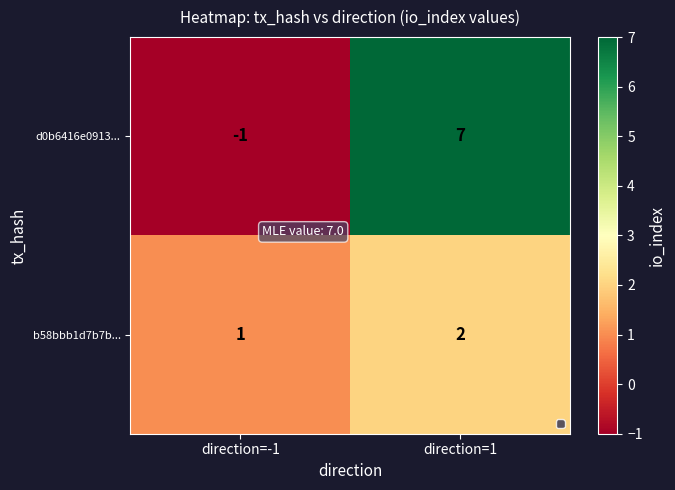

Reading left to right, extract all data points from this chart.

d0b6416e0913...: direction=-1=-1	direction=1=7
b58bbb1d7b7b...: direction=-1=1	direction=1=2